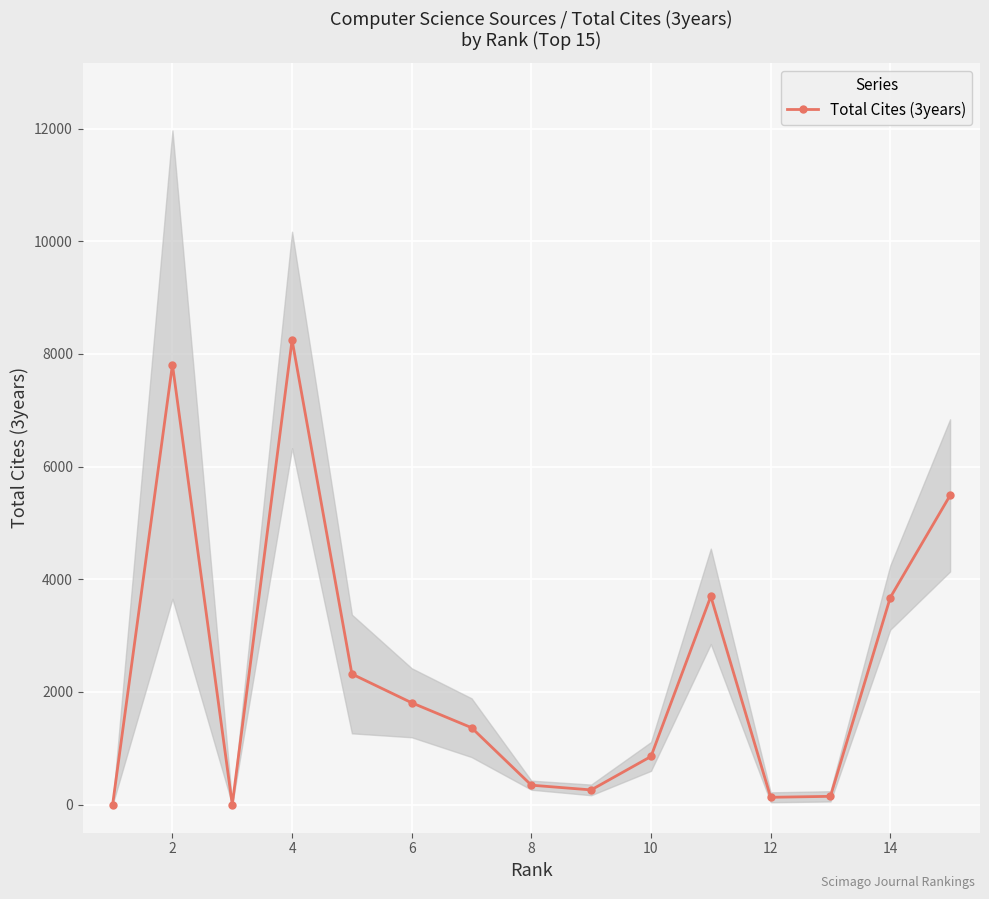

True or false: Total Cites (3years) has more than 2 interior local peaks.

True